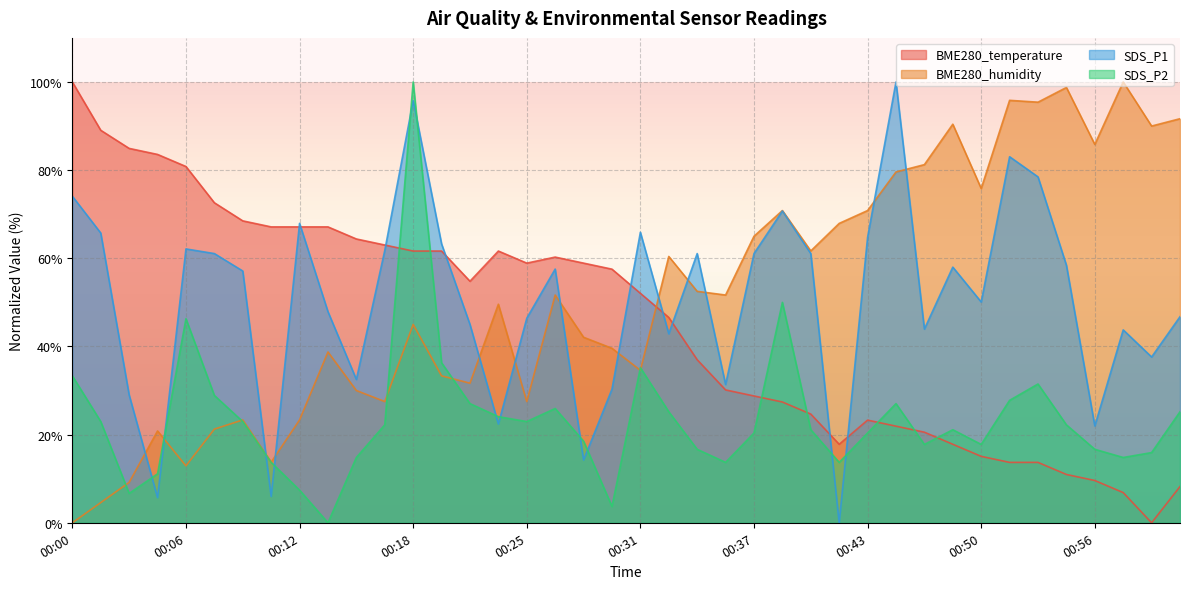

How many values in SDS_P1 are above zero?

39